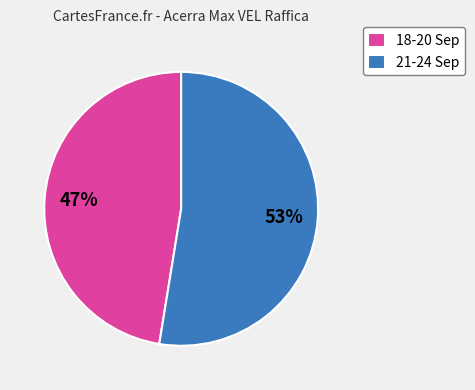

Between 18-20 Sep and 21-24 Sep, which is larger?

21-24 Sep